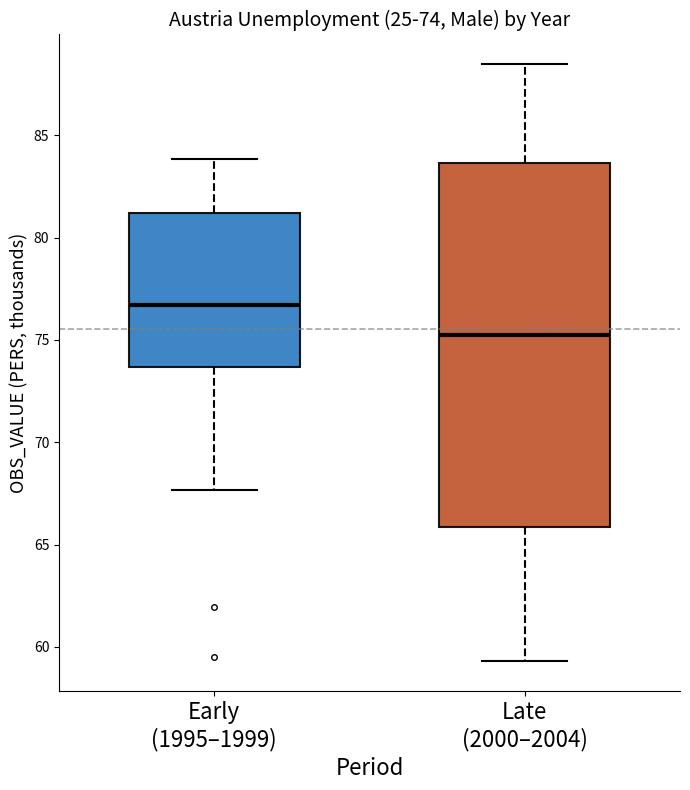

Which box is the tallest, from its lower edge to its upper edge?

Late (2000–2004)